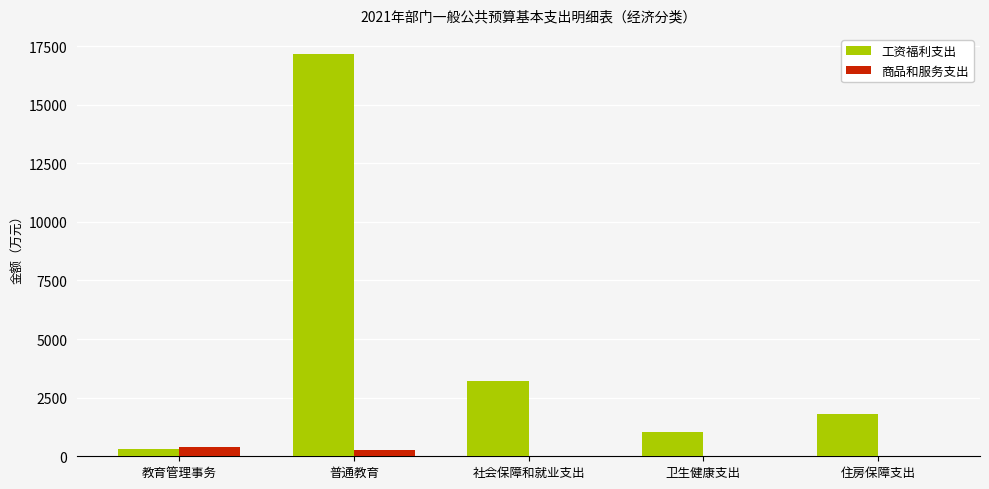

Which series changed the most between 教育管理事务 and 普通教育?

工资福利支出